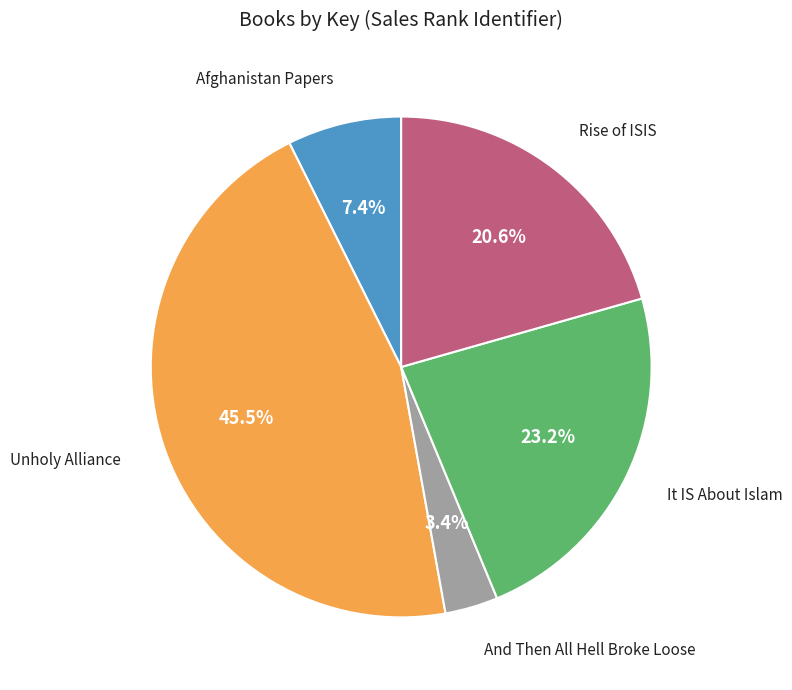

To the nearest percent, what is the difference between the largest and smallest slice percentages?

42%